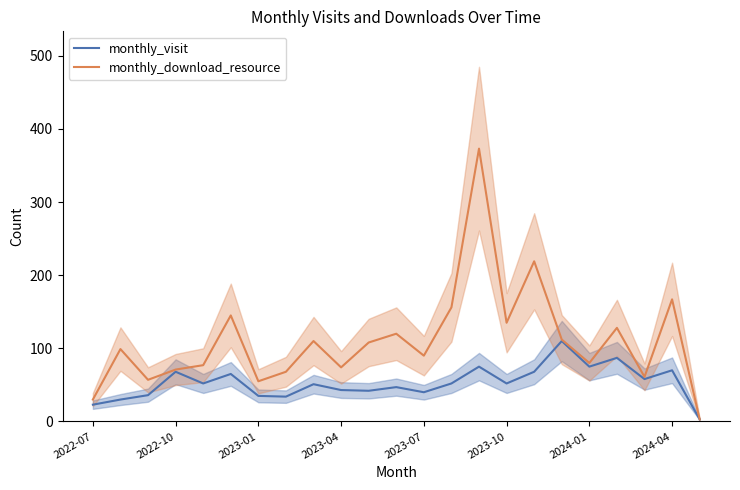

The value of monthly_visit at 2022-10 is 107. True or false?

False